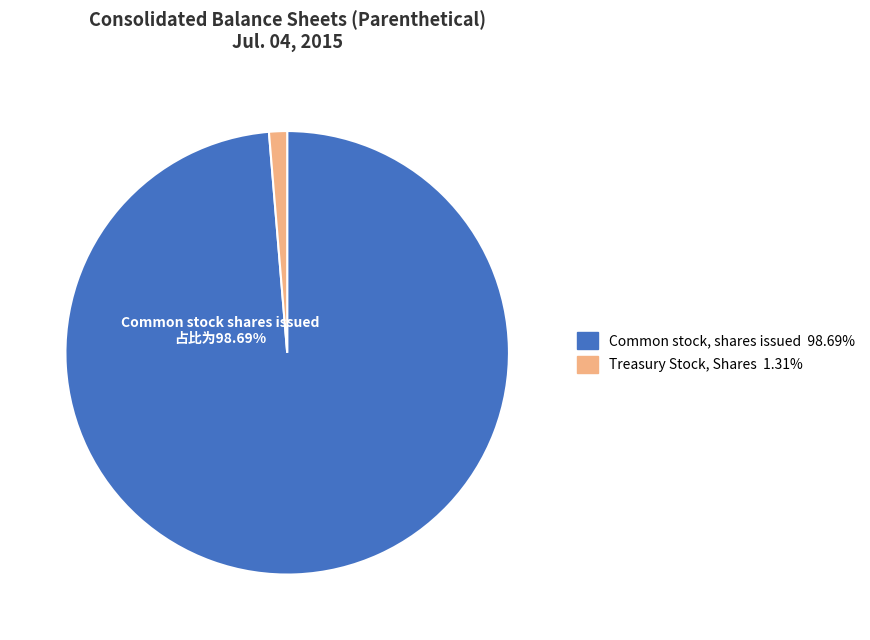

To the nearest percent, what portion does Common stock, shares issued represent?

99%